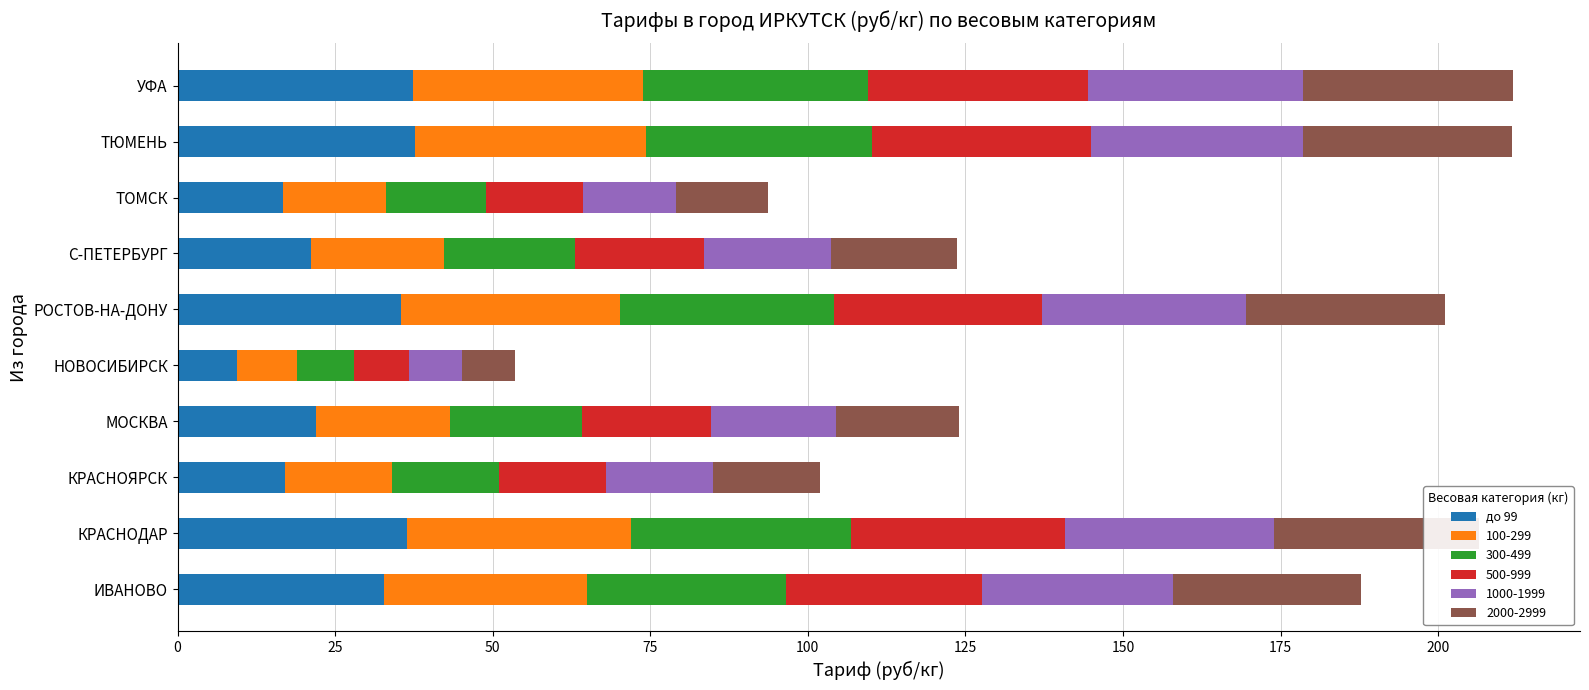

What is the minimum value for до 99?

9.5